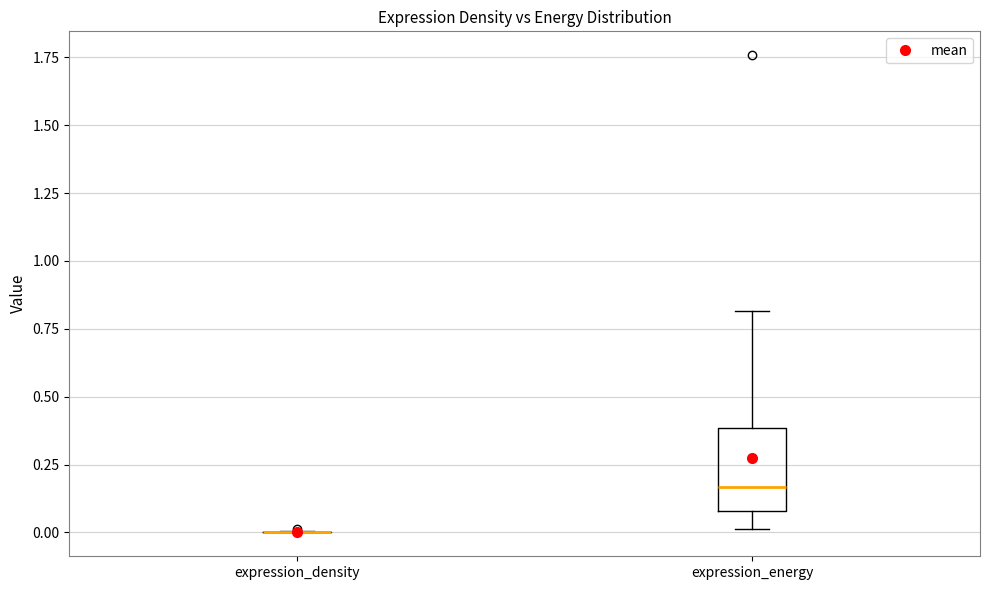

Reading left to right, transcribe this box plot: for each box, give where its median line is, the range the box spans, and where its two whiskers end, as read against the y-axis. The values are not printed on the chart, so give them approximately, as read against the axis.

expression_density: box collapsed to a line at 0.00, whiskers 0.00 to 0.00
expression_energy: median 0.15, box 0.10 to 0.40, whiskers 0.00 to 0.80